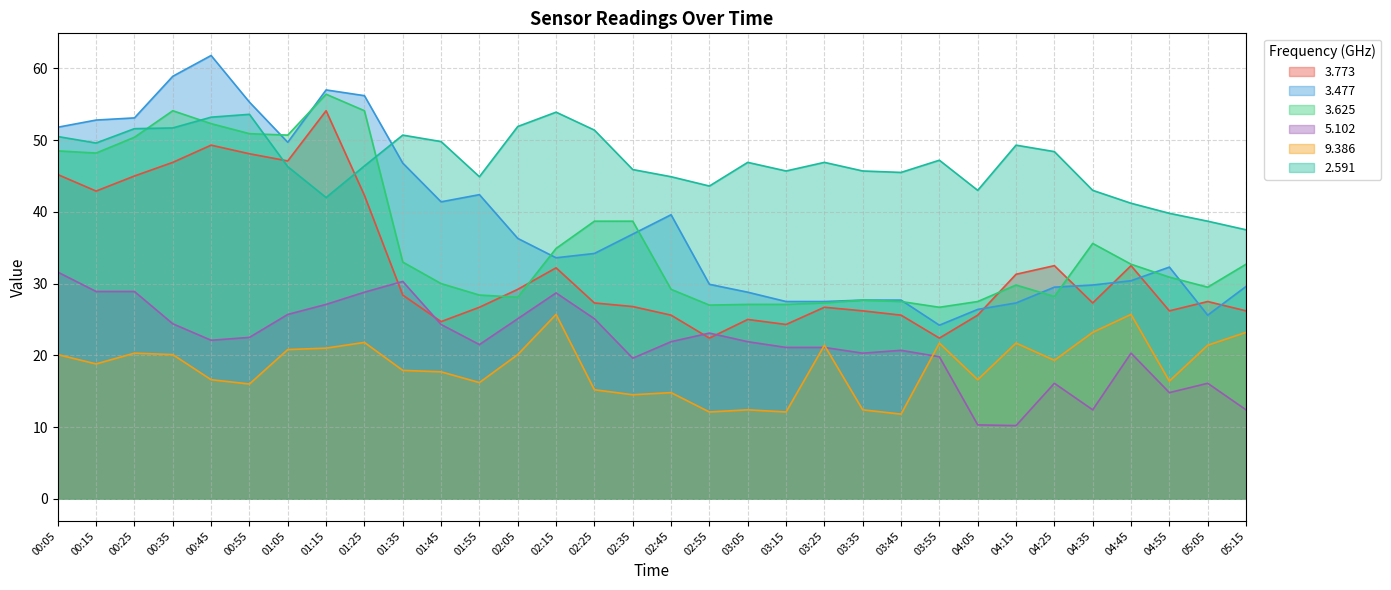

Between 02:25 and 04:45, which series saw the biggest shift?

9.386